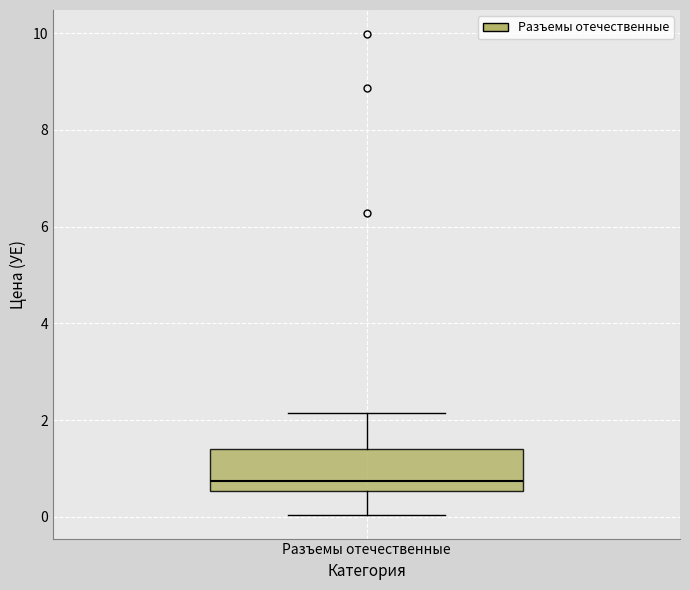

Where does the median line of the box for Разъемы отечественные sit on the y-axis? The values are not printed on the chart, so give them approximately, as read against the axis.

0.8